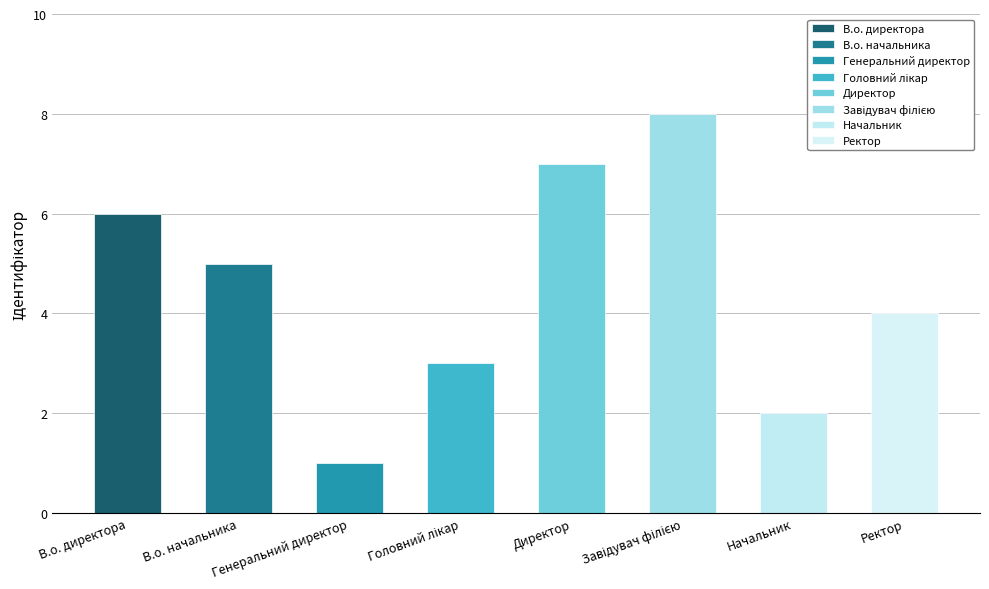

What is the value of the 4th bar from the left?

3